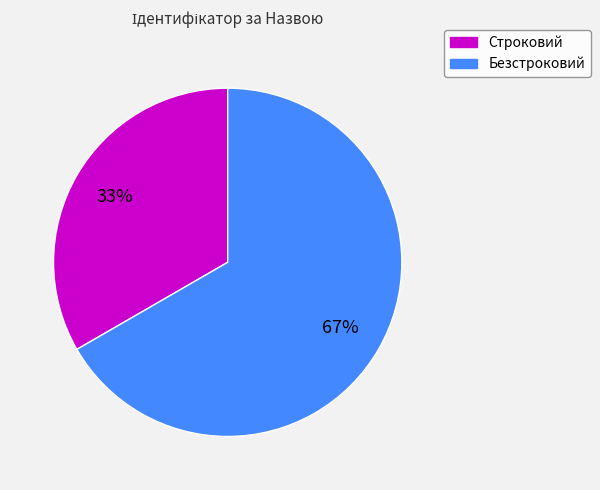

How many segments does this pie chart have?

2